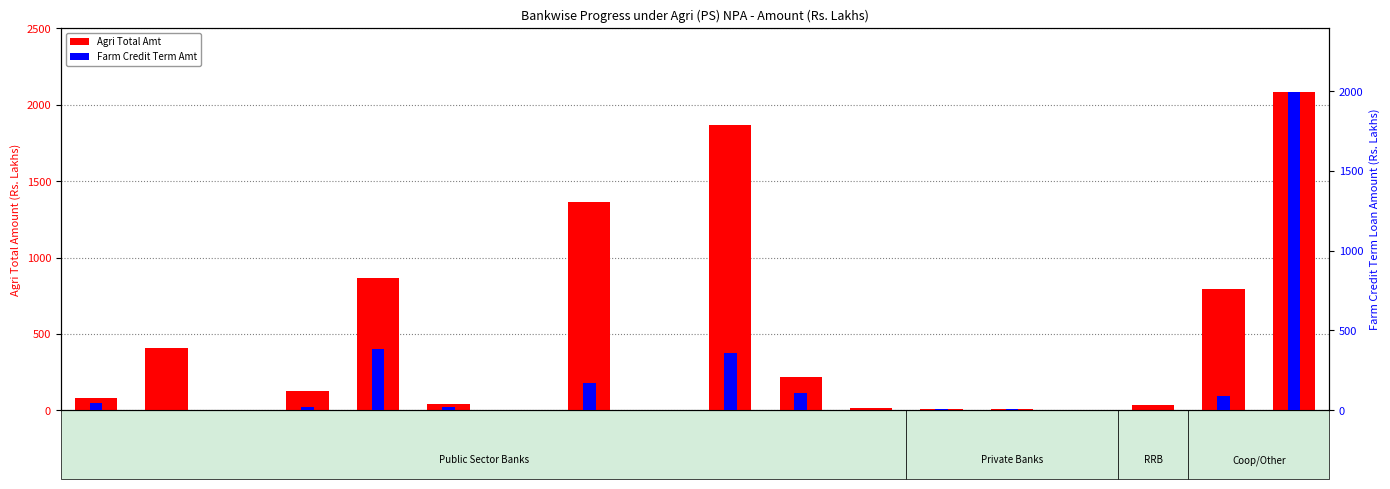

True or false: Farm Credit Term Amt has a value of 65.3 at BOB.

False